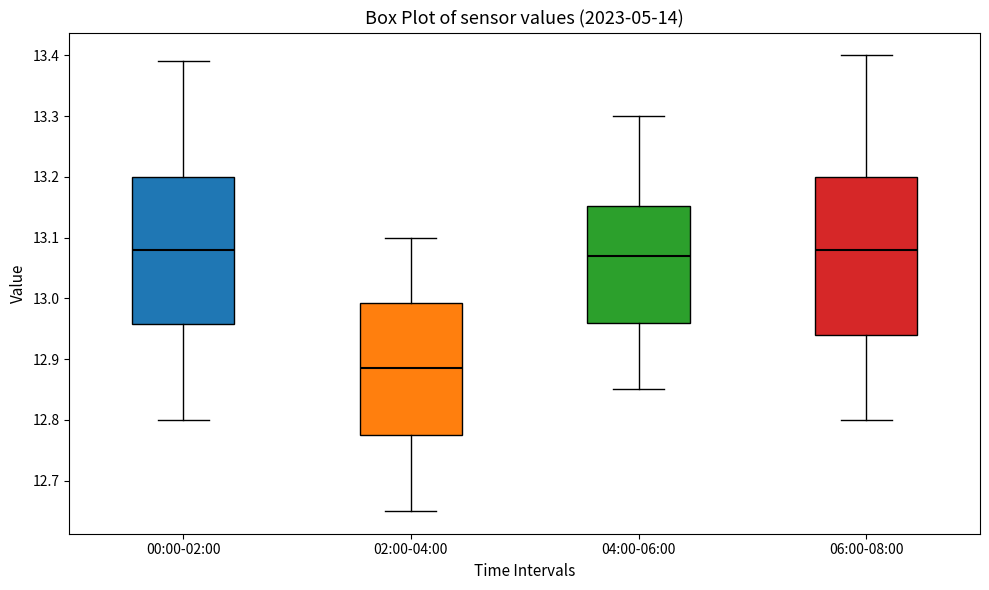

Reading left to right, read every box against the y-axis: the position of its median line, the range the box covers, and the ends of its whiskers. The values are not printed on the chart, so give them approximately, as read against the axis.

00:00-02:00: median 13.08, box 12.96 to 13.20, whiskers 12.80 to 13.39
02:00-04:00: median 12.89, box 12.78 to 12.99, whiskers 12.65 to 13.10
04:00-06:00: median 13.07, box 12.96 to 13.15, whiskers 12.85 to 13.30
06:00-08:00: median 13.08, box 12.94 to 13.20, whiskers 12.80 to 13.40